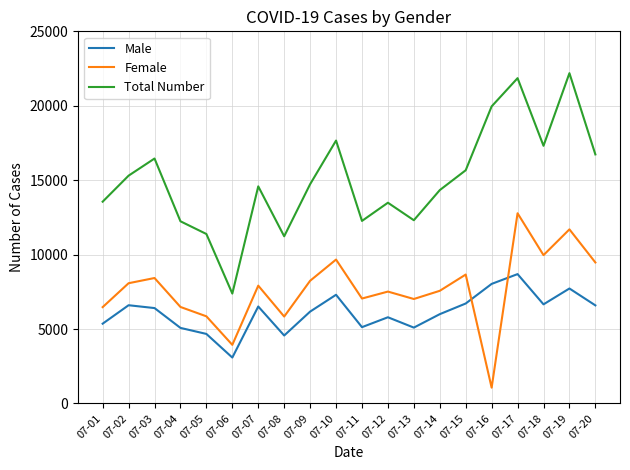

True or false: Total Number and Male intersect in this chart.

False